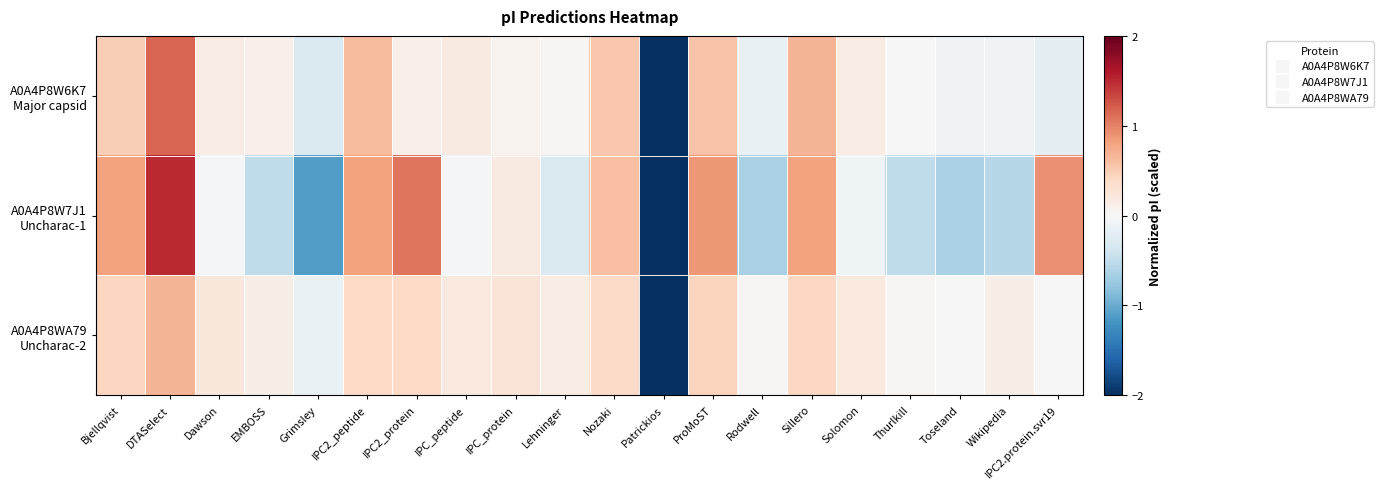

How many series are shown in this chart?

3